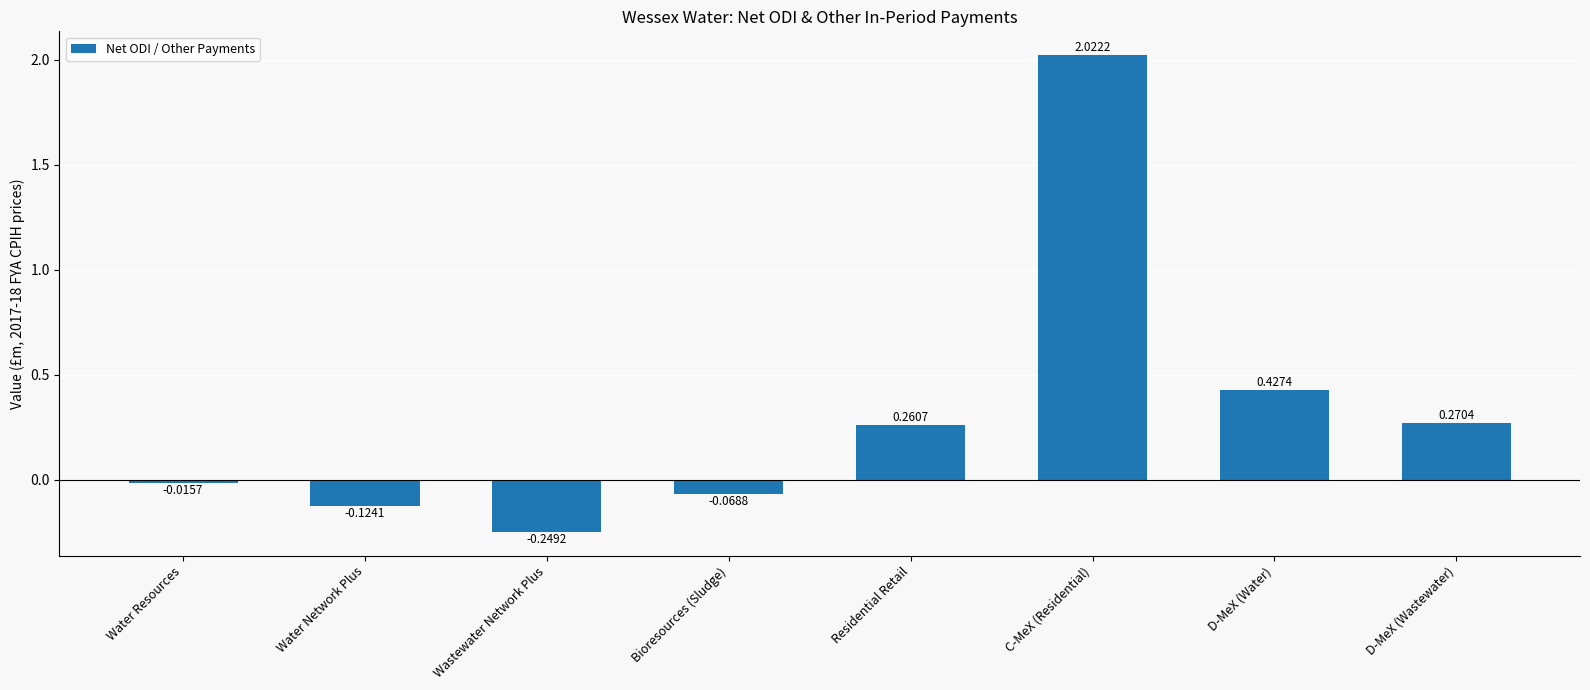

Rank the categories by value from highest to lowest.

C-MeX (Residential), D-MeX (Water), D-MeX (Wastewater), Residential Retail, Water Resources, Bioresources (Sludge), Water Network Plus, Wastewater Network Plus